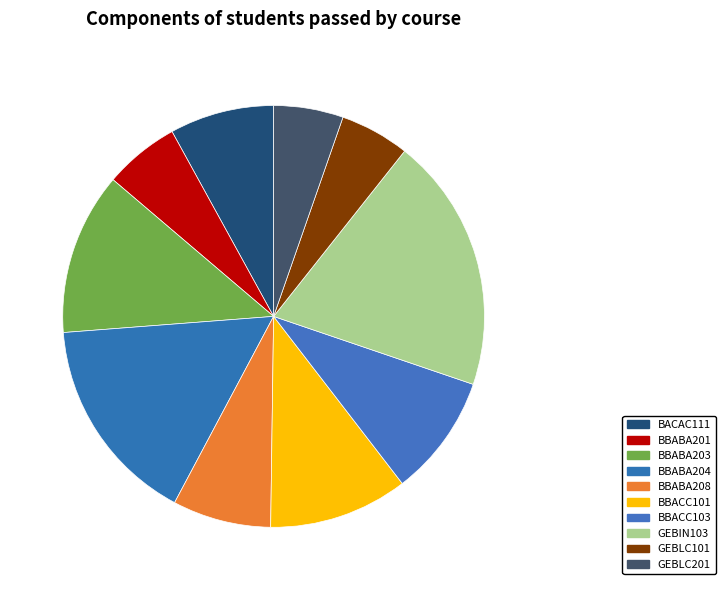

What is the smallest slice in the pie chart?

GEBLC101